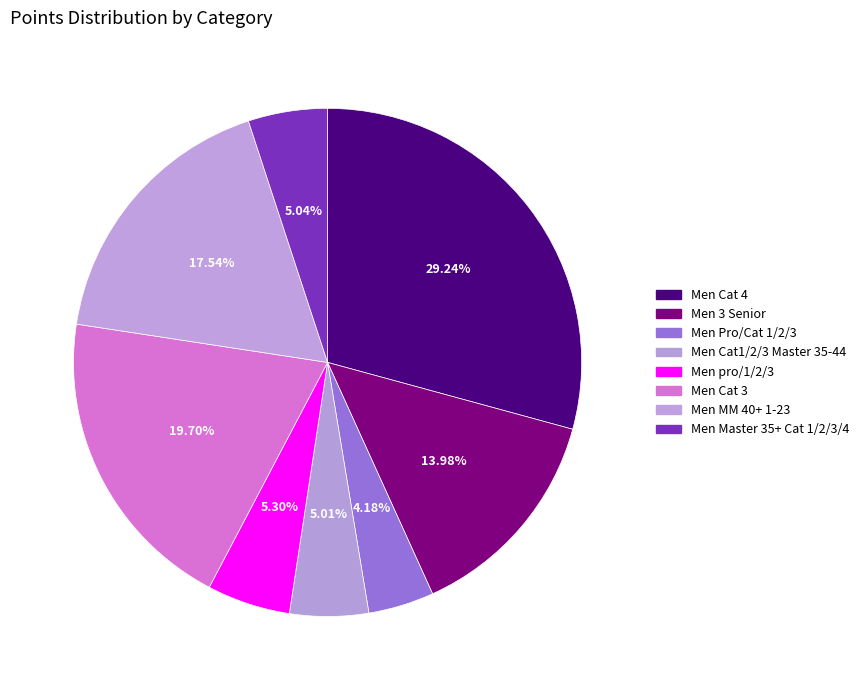

The Men Cat 3 slice represents 20% of the pie. True or false?

True